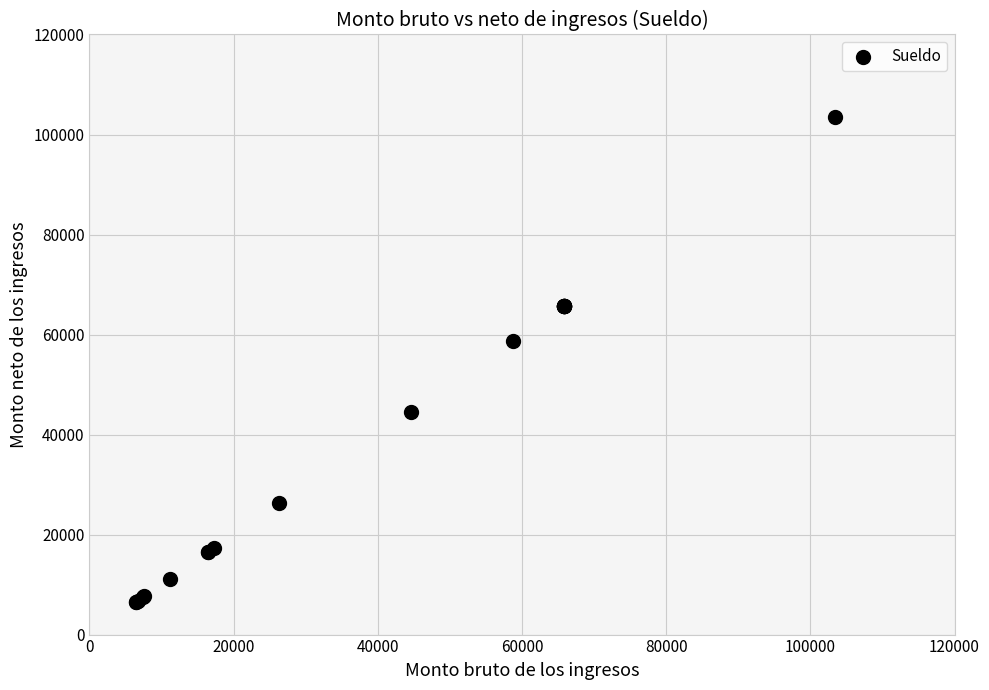

What Y value in the scatter plot is closest to 54937?

58700.5